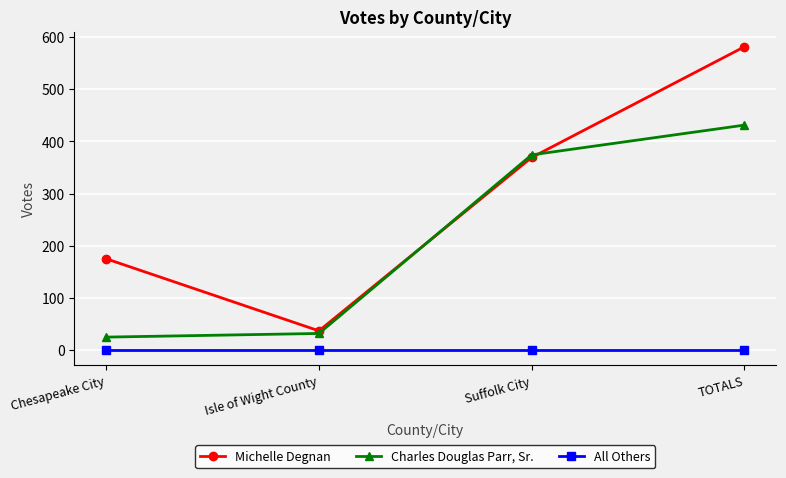

What value does the Michelle Degnan series have at TOTALS?

581